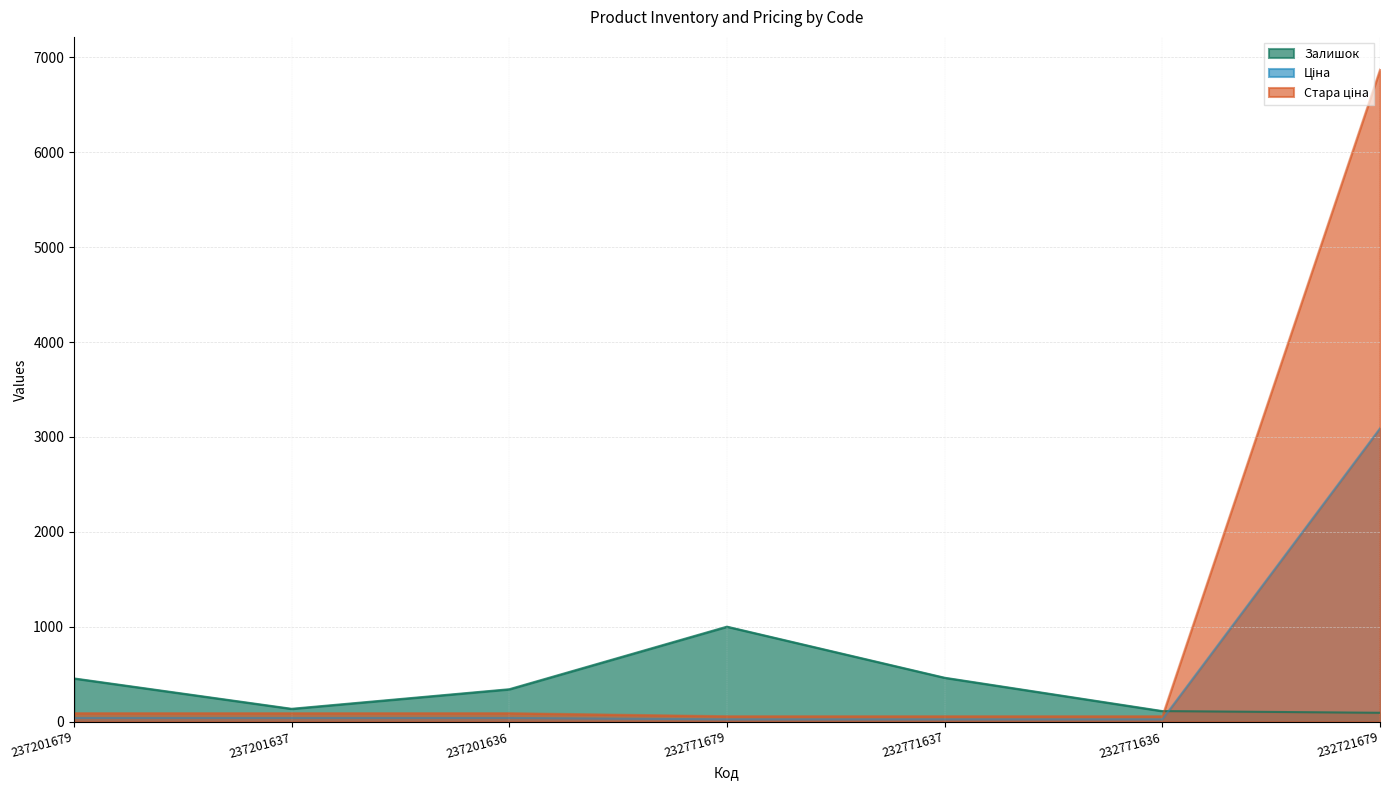

The Стара ціна series shows 6869.4 at 232721679. True or false?

True